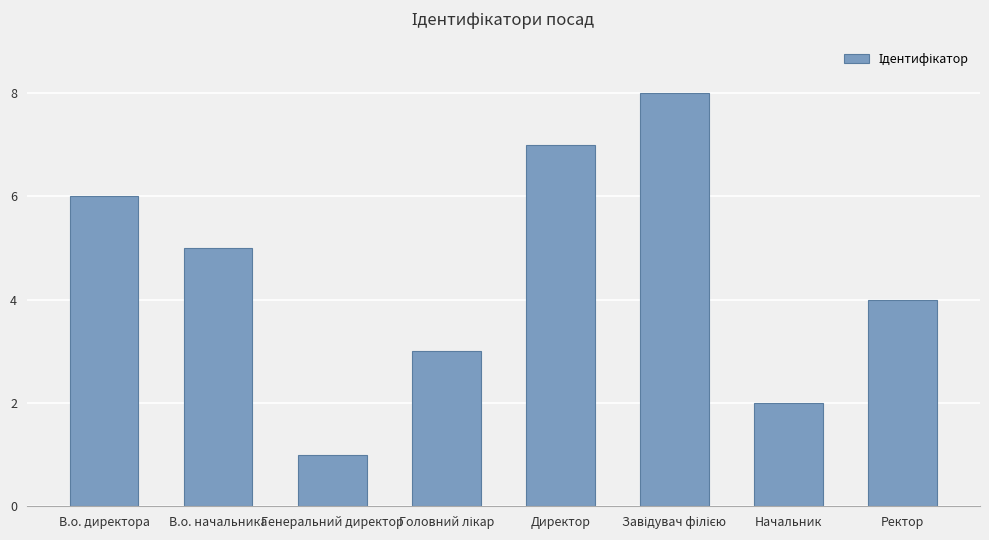

Which label corresponds to the smallest value in the chart?

Генеральний директор